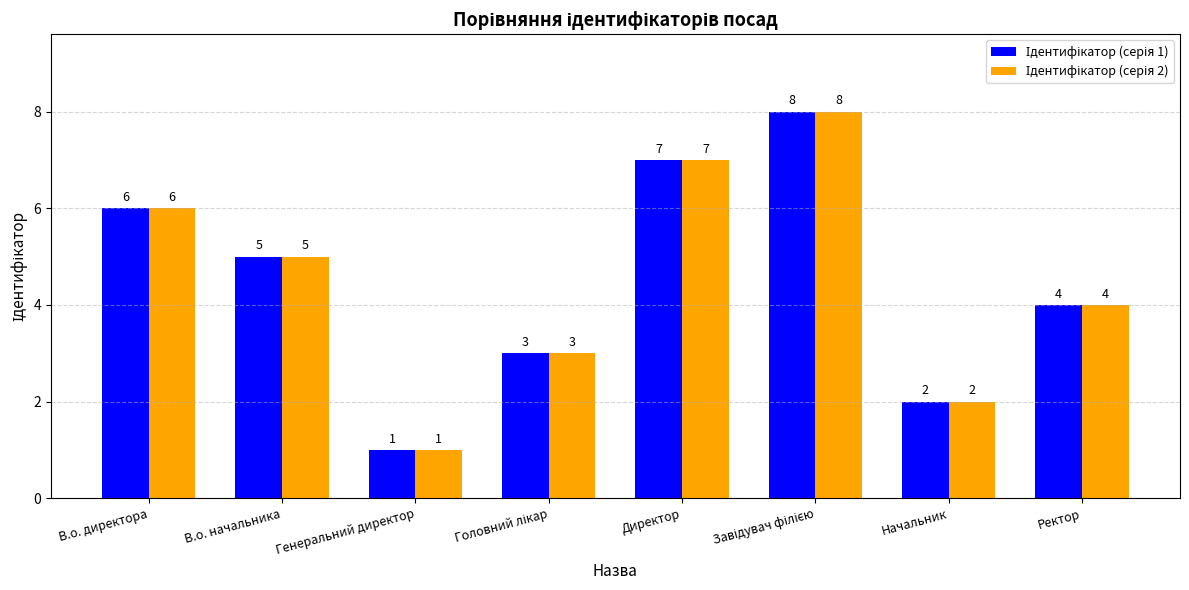

At which category does the chart reach its minimum across all series?

Генеральний директор